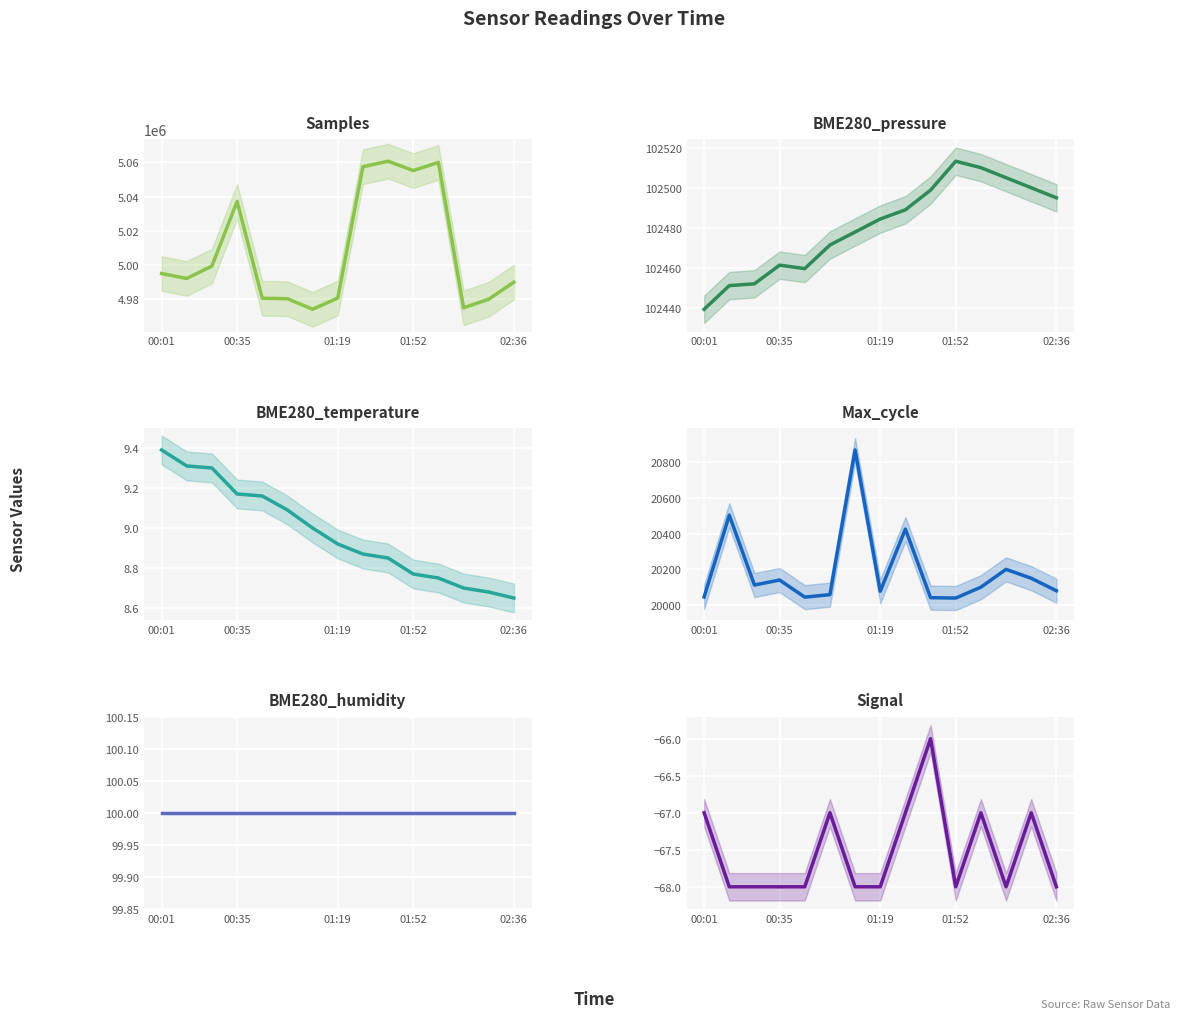

Which has a higher value, 7 or 12?

7